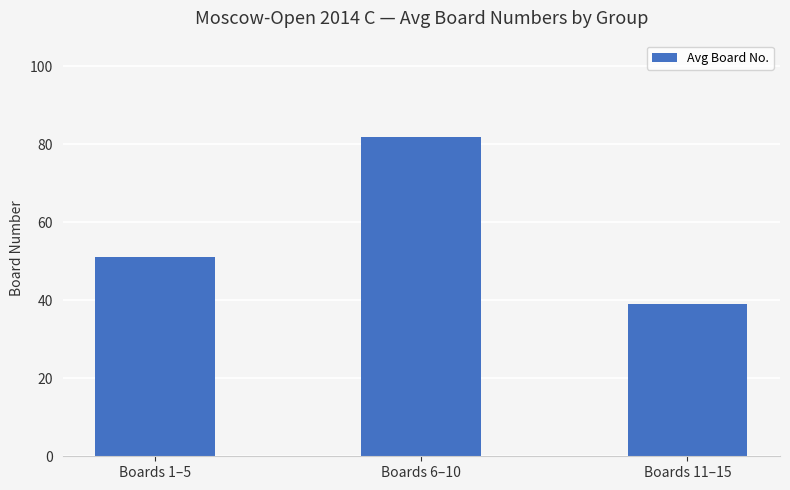

Rank the categories by value from highest to lowest.

Boards 6–10, Boards 1–5, Boards 11–15